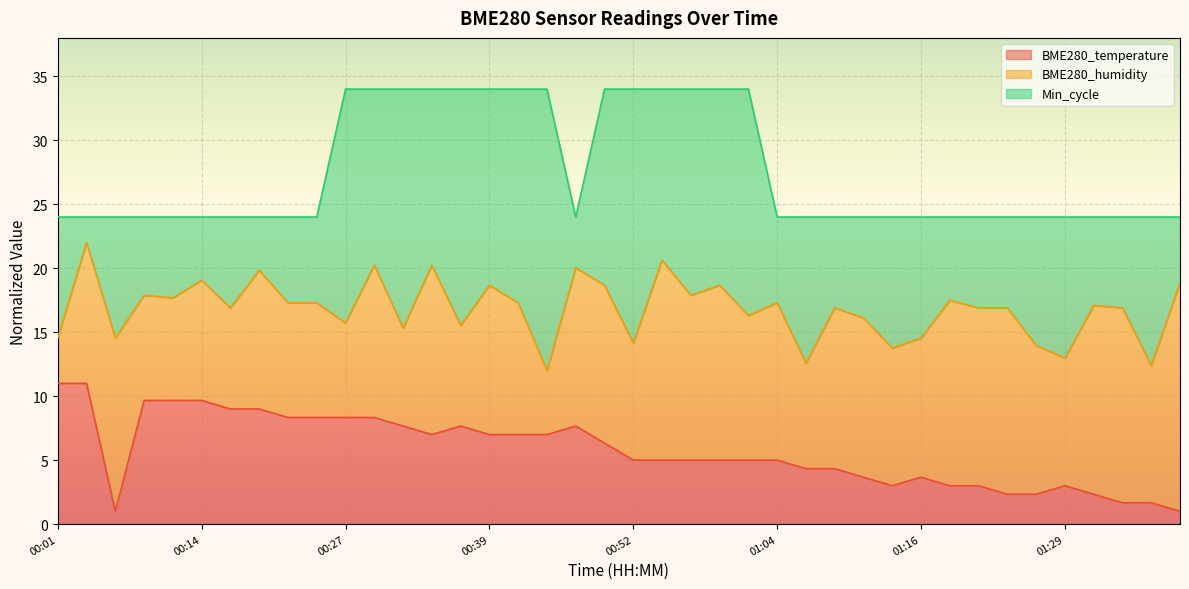

Reading left to right, transcribe all the data shown in this chart.

BME280_temperature: 00:01=11.0	00:04=11.0	00:06=1.0	00:08=9.7	00:11=9.7	00:14=9.7	00:16=9.0	00:19=9.0	00:21=8.3	00:24=8.3	00:27=8.3	00:29=8.3	00:31=7.7	00:34=7.0	00:36=7.7	00:39=7.0	00:42=7.0	00:44=7.0	00:47=7.7	00:49=6.3	00:52=5.0	00:55=5.0	00:57=5.0	01:00=5.0	01:02=5.0	01:04=5.0	01:07=4.3	01:09=4.3	01:12=3.7	01:14=3.0	01:16=3.7	01:19=3.0	01:21=3.0	01:24=2.3	01:26=2.3	01:29=3.0	01:31=2.3	01:34=1.7	01:36=1.7	01:38=1.0
BME280_humidity: 00:01=14.5	00:04=22.0	00:06=14.5	00:08=17.9	00:11=17.7	00:14=19.1	00:16=16.9	00:19=19.8	00:21=17.3	00:24=17.3	00:27=15.7	00:29=20.2	00:31=15.3	00:34=20.2	00:36=15.5	00:39=18.7	00:42=17.3	00:44=12.0	00:47=20.0	00:49=18.7	00:52=14.2	00:55=20.6	00:57=17.9	01:00=18.7	01:02=16.3	01:04=17.3	01:07=12.6	01:09=16.9	01:12=16.1	01:14=13.8	01:16=14.5	01:19=17.5	01:21=16.9	01:24=16.9	01:26=14.0	01:29=13.0	01:31=17.1	01:34=16.9	01:36=12.4	01:38=18.9
Min_cycle: 00:01=24.0	00:04=24.0	00:06=24.0	00:08=24.0	00:11=24.0	00:14=24.0	00:16=24.0	00:19=24.0	00:21=24.0	00:24=24.0	00:27=34.0	00:29=34.0	00:31=34.0	00:34=34.0	00:36=34.0	00:39=34.0	00:42=34.0	00:44=34.0	00:47=24.0	00:49=34.0	00:52=34.0	00:55=34.0	00:57=34.0	01:00=34.0	01:02=34.0	01:04=24.0	01:07=24.0	01:09=24.0	01:12=24.0	01:14=24.0	01:16=24.0	01:19=24.0	01:21=24.0	01:24=24.0	01:26=24.0	01:29=24.0	01:31=24.0	01:34=24.0	01:36=24.0	01:38=24.0